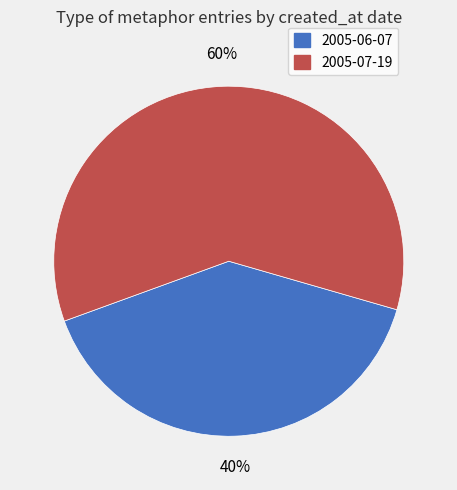

Count the number of slices in the pie.

2